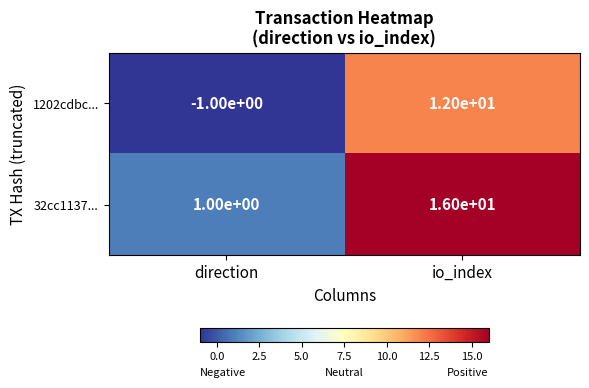

List the series in order of their overall mean, highest first.

32cc1137..., 1202cdbc...